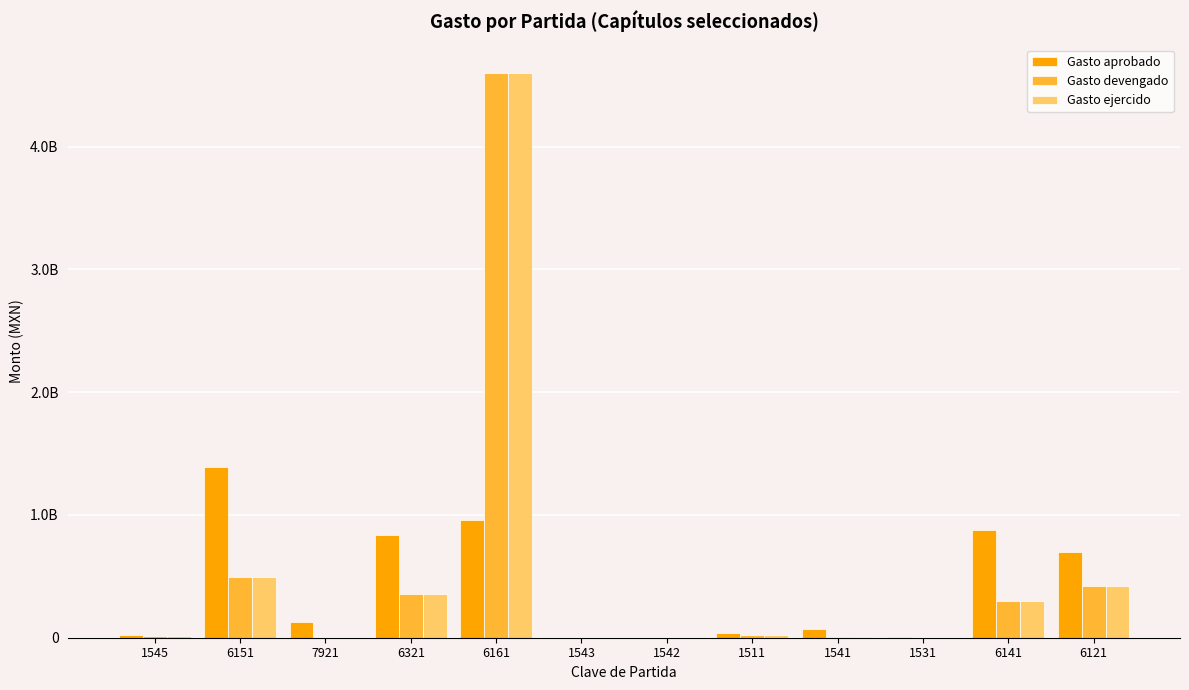

What position from the right is 1541?

4